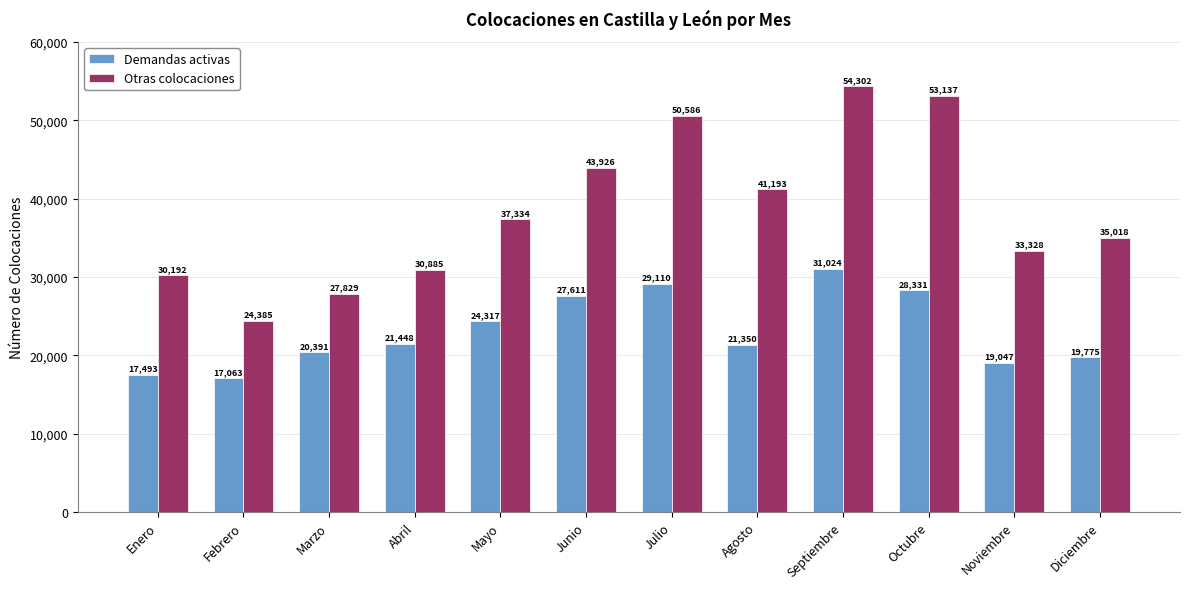

Rank the categories by Otras colocaciones value from lowest to highest.

Febrero, Marzo, Enero, Abril, Noviembre, Diciembre, Mayo, Agosto, Junio, Julio, Octubre, Septiembre